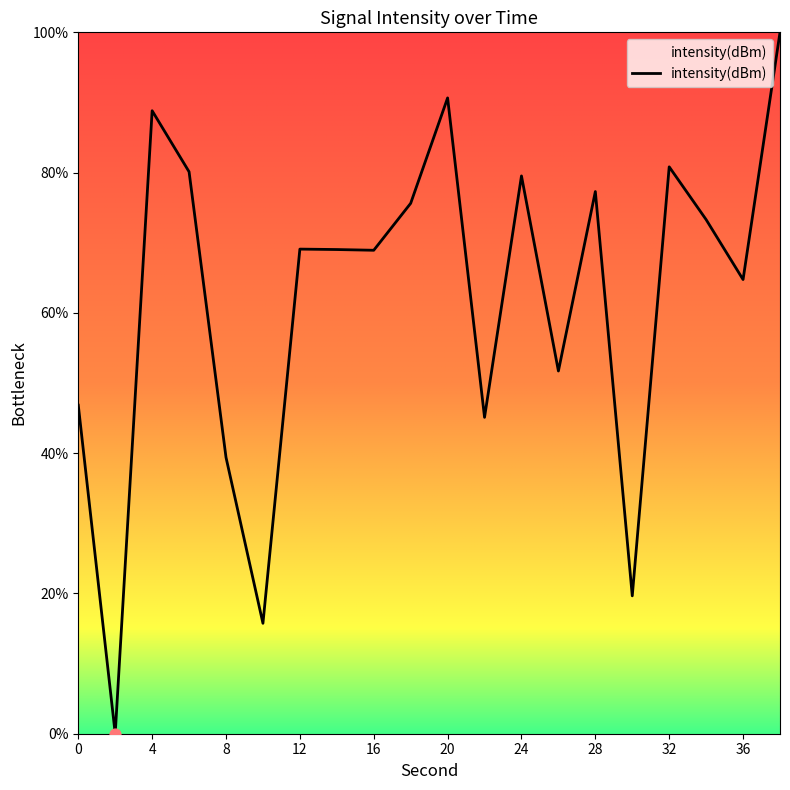

What is the maximum value shown in the chart?

100.0